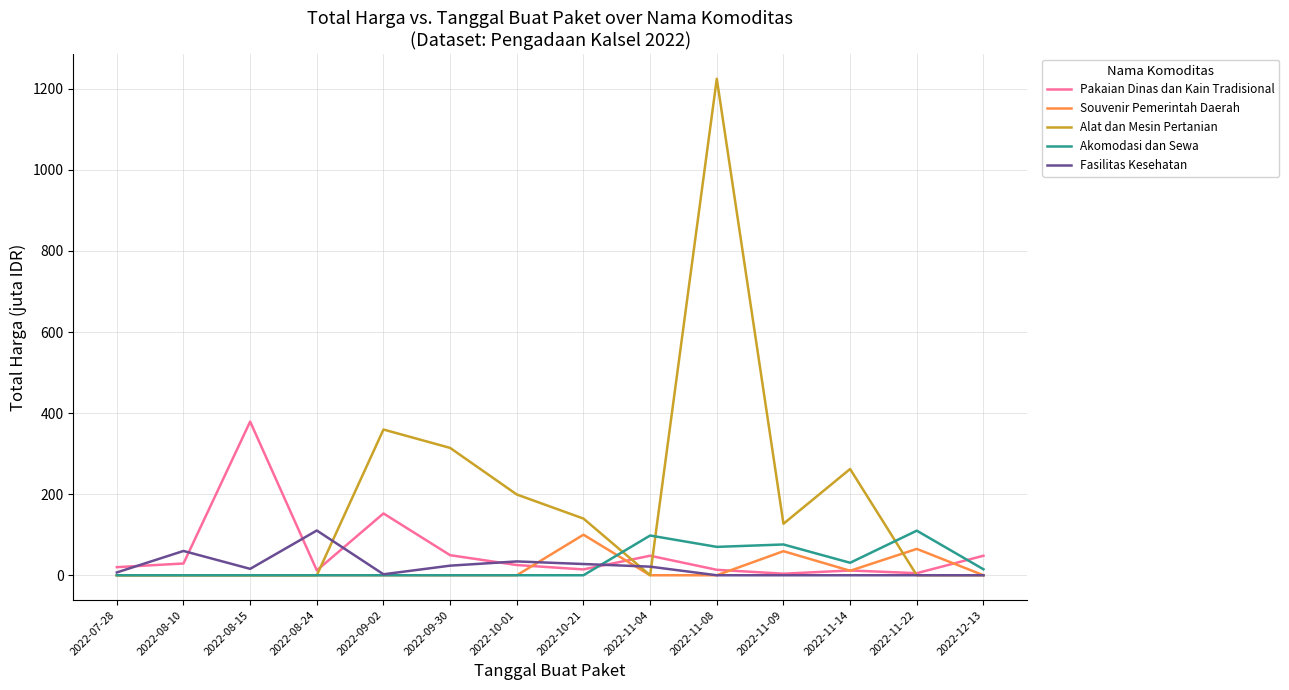

At which category is the sum across all series the highest?

2022-11-08